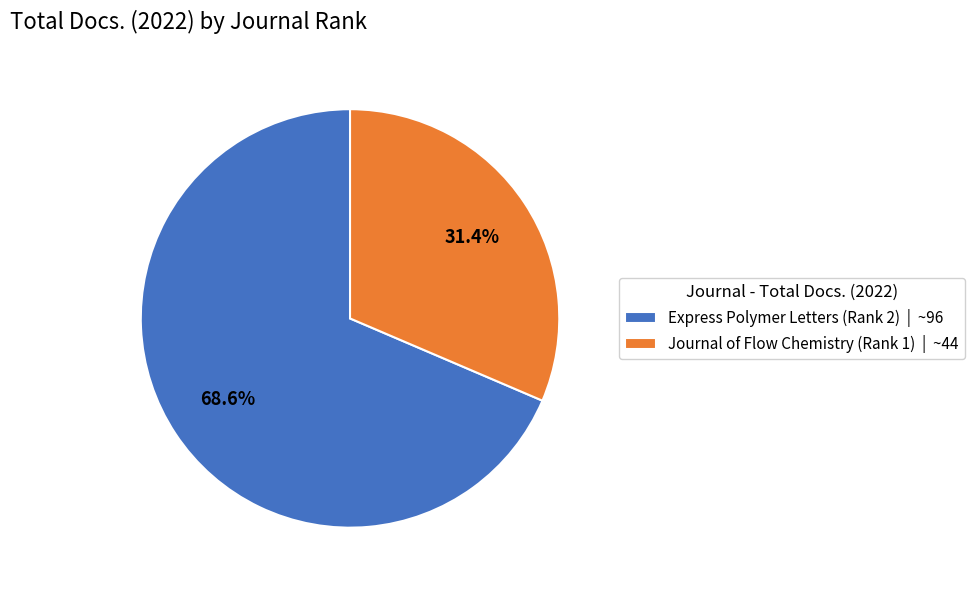

Rank the categories by value from highest to lowest.

Express Polymer Letters (Rank 2), Journal of Flow Chemistry (Rank 1)